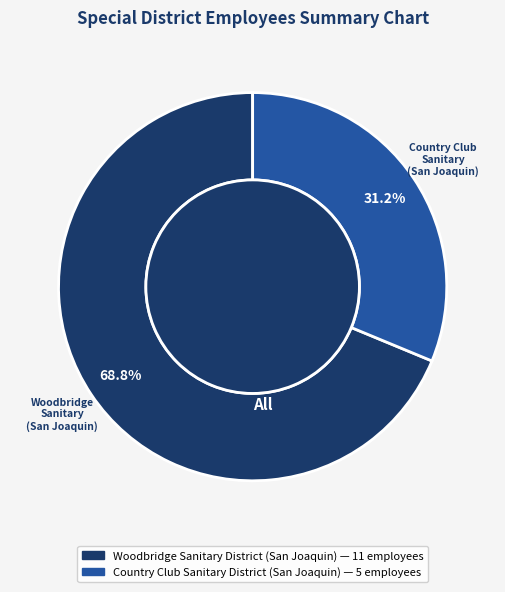

Which category has the biggest portion of the pie?

Woodbridge Sanitary District (San Joaquin)